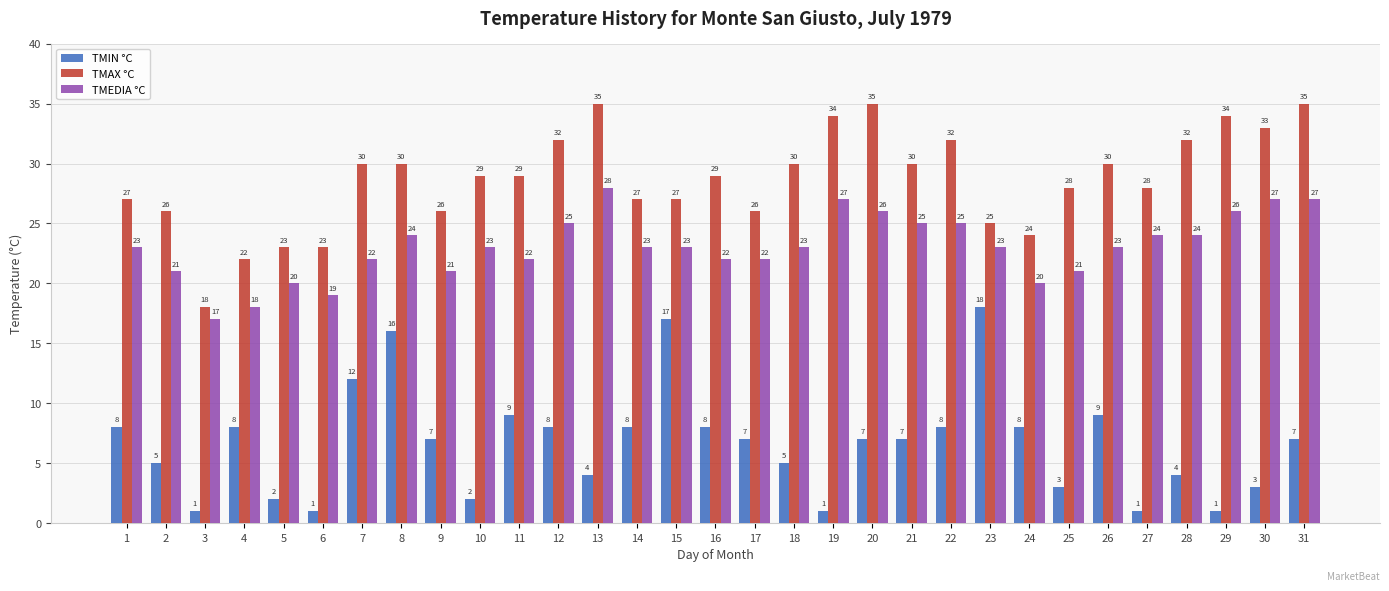

How many data points in TMAX °C are less than 29?

14